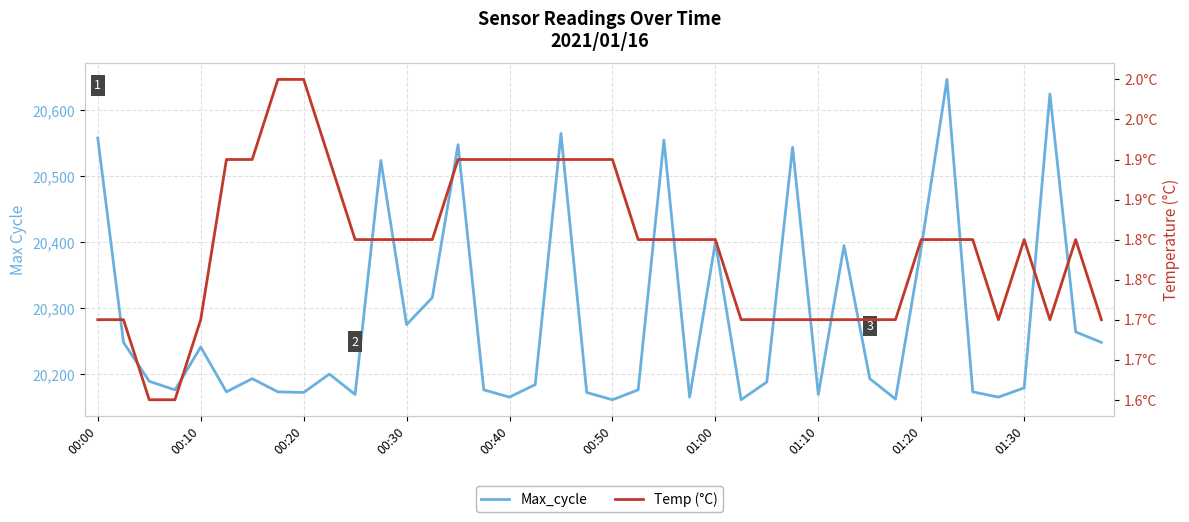

True or false: Temp (°C) has a value of 1.1 at 13.

False